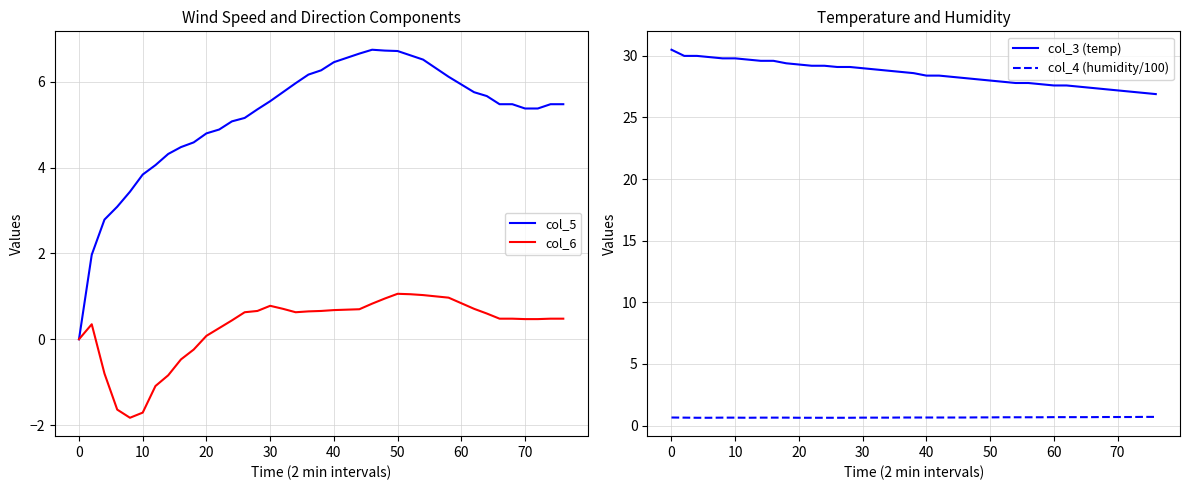

What is the lowest value of the col_6 series?

-1.8